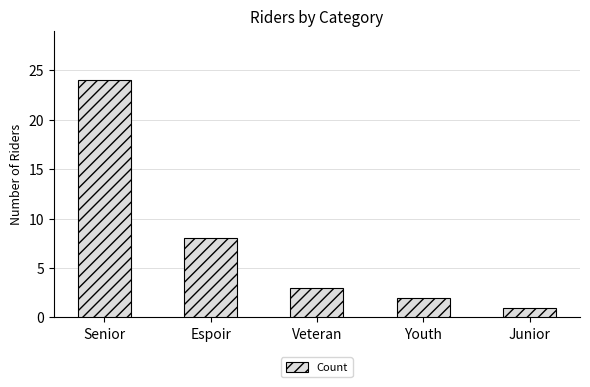

Reading right to left, extract all data points from this chart.

Junior=1	Youth=2	Veteran=3	Espoir=8	Senior=24